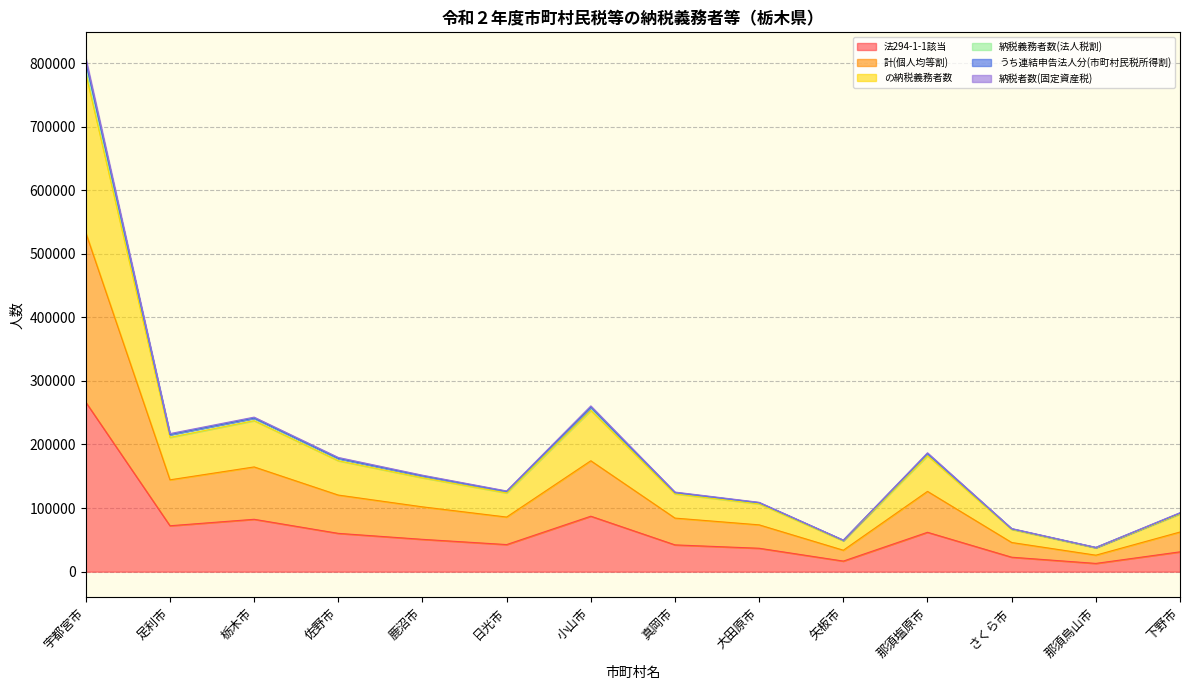

Which category has the lowest value in the うち連結申告法人分(市町村民税所得割) series?

那須烏山市